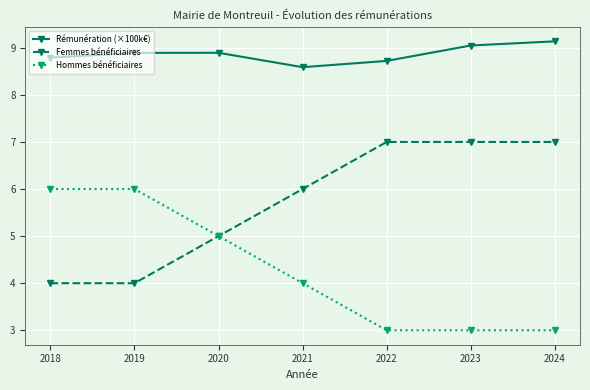

What is the spread (max minus min) of values at 2018?

4.8